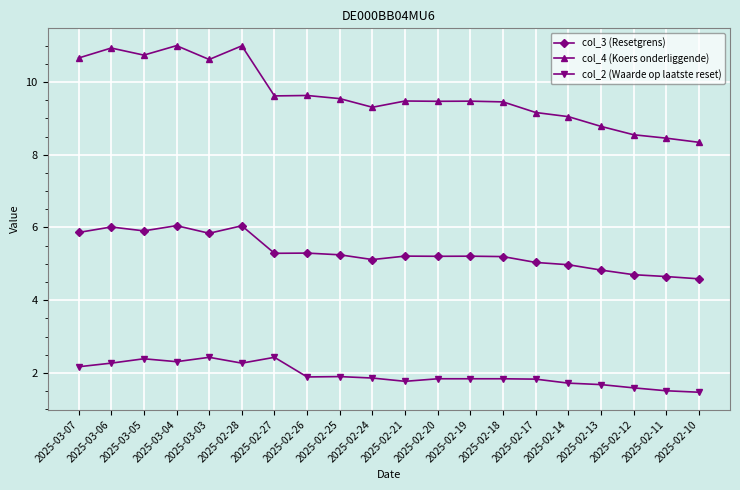

What is the difference between the maximum and minimum values in the col_4 (Koers onderliggende) series?

2.7